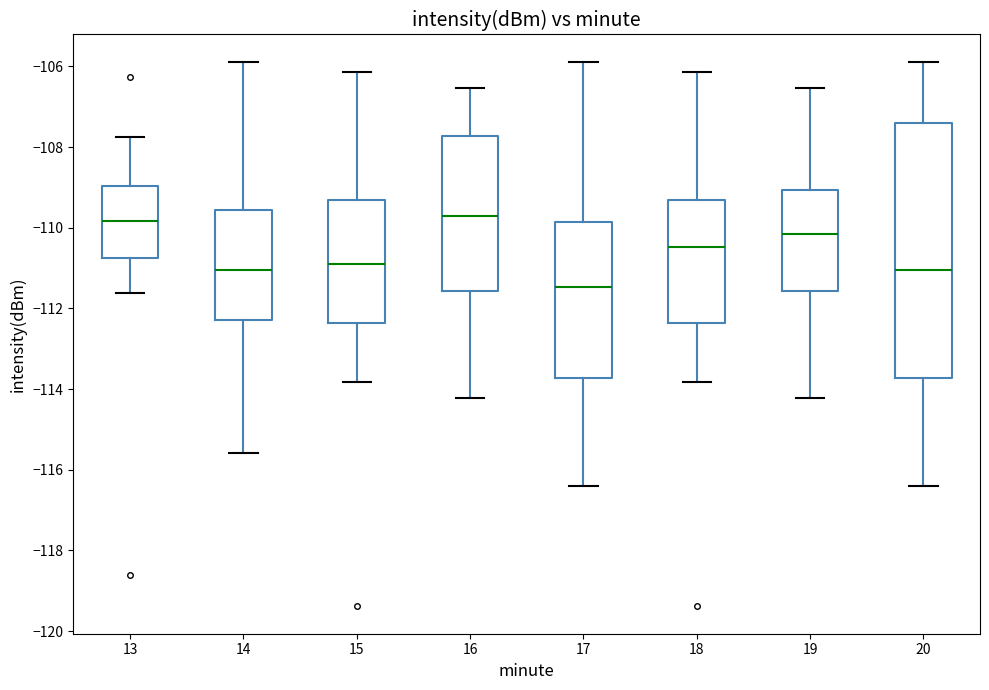

Reading left to right, transcribe this box plot: for each box, give where its median line is, the range the box spans, and where its two whiskers end, as read against the y-axis. The values are not printed on the chart, so give them approximately, as read against the axis.

13: median -109.8, box -110.8 to -109.0, whiskers -111.6 to -107.8
14: median -111.0, box -112.2 to -109.6, whiskers -115.6 to -105.8
15: median -110.8, box -112.4 to -109.4, whiskers -113.8 to -106.2
16: median -109.8, box -111.6 to -107.8, whiskers -114.2 to -106.6
17: median -111.4, box -113.8 to -109.8, whiskers -116.4 to -105.8
18: median -110.4, box -112.4 to -109.4, whiskers -113.8 to -106.2
19: median -110.2, box -111.6 to -109.0, whiskers -114.2 to -106.6
20: median -111.0, box -113.8 to -107.4, whiskers -116.4 to -105.8